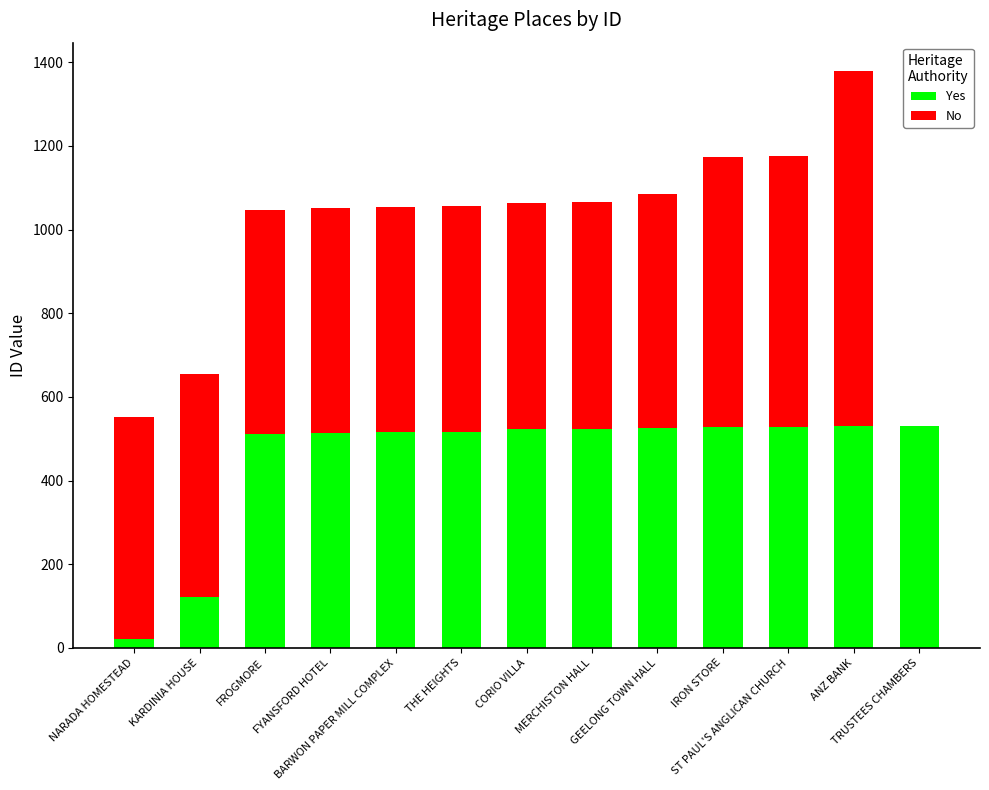

What is the sum of all Yes values?

5888